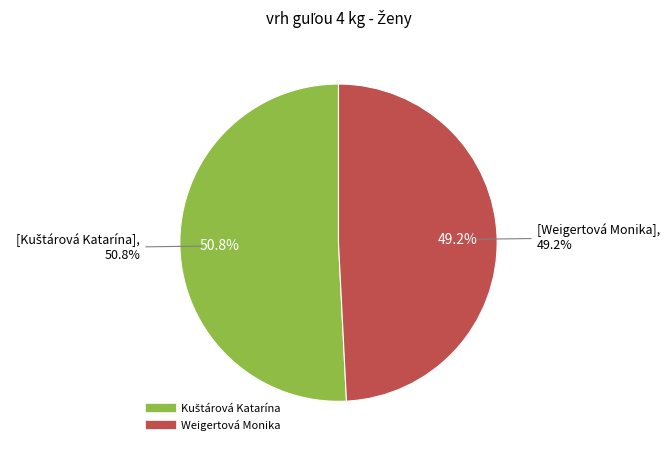

To the nearest percent, what is the difference between the largest and smallest slice percentages?

2%